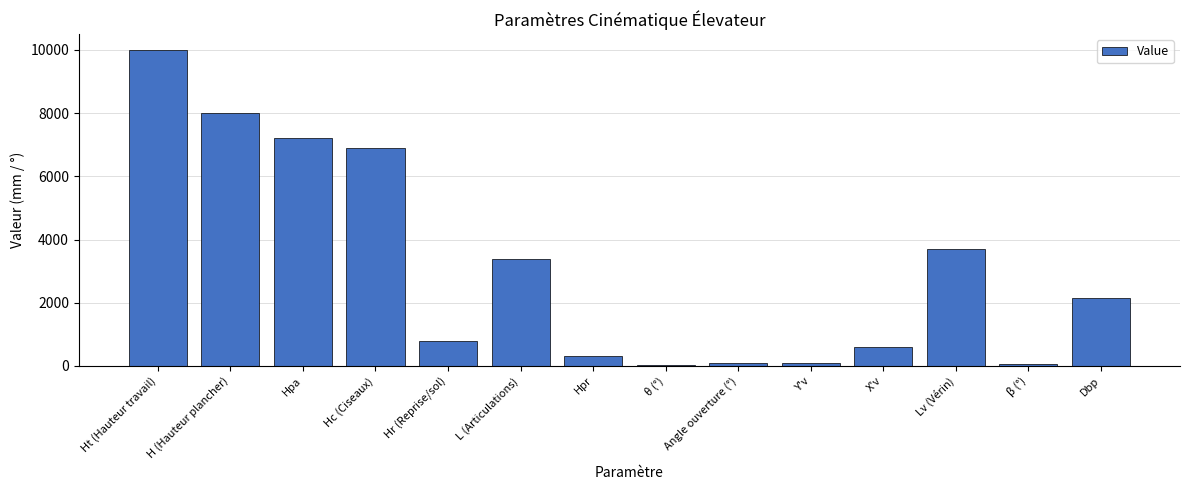

What is the difference between the maximum and minimum values?

9957.4